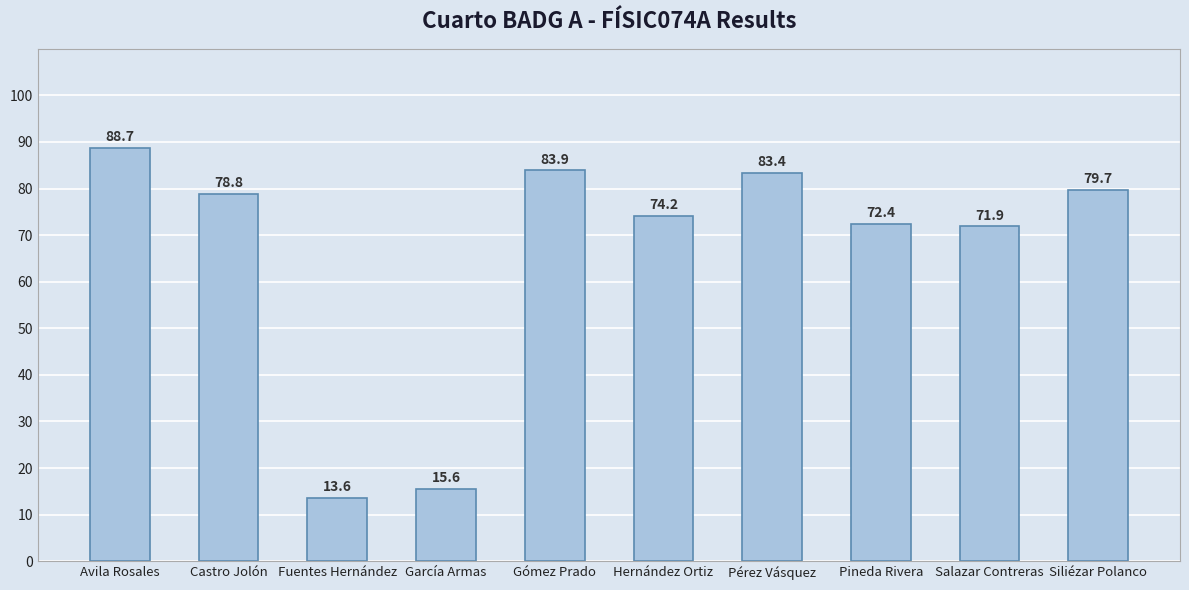

The chart shows a value of 15.6 at García Armas. True or false?

True